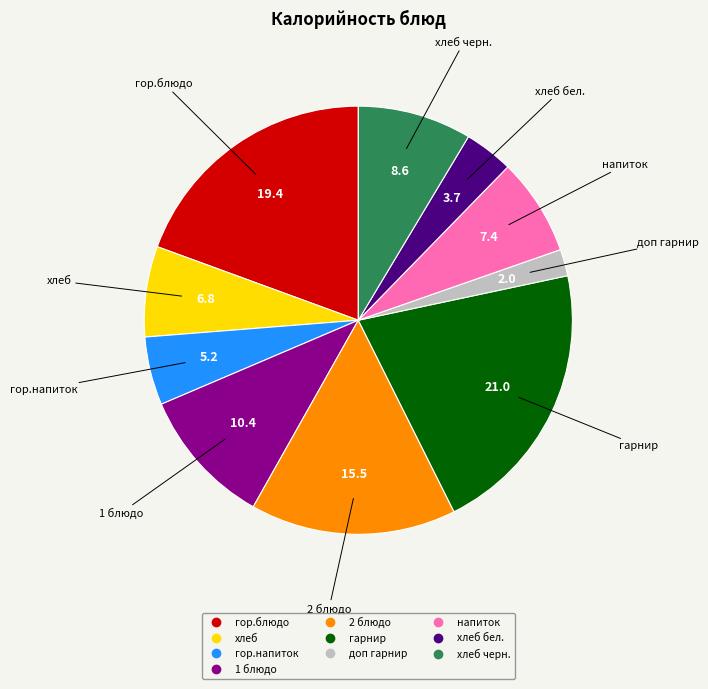

Is there any slice that represents more than half of the pie?

No